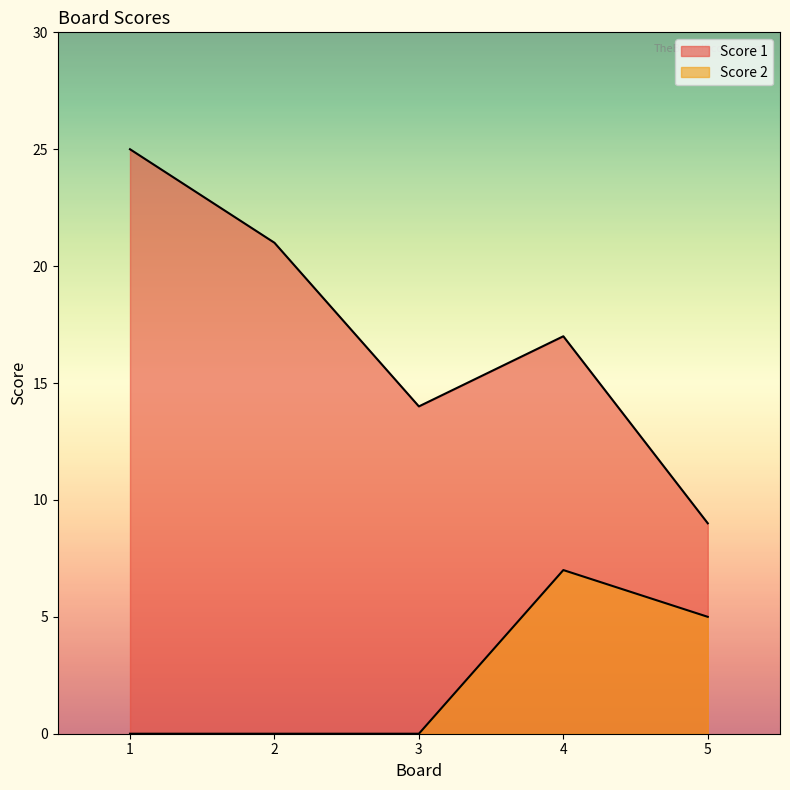

Where is Score 1 nearest to the value 17?

4